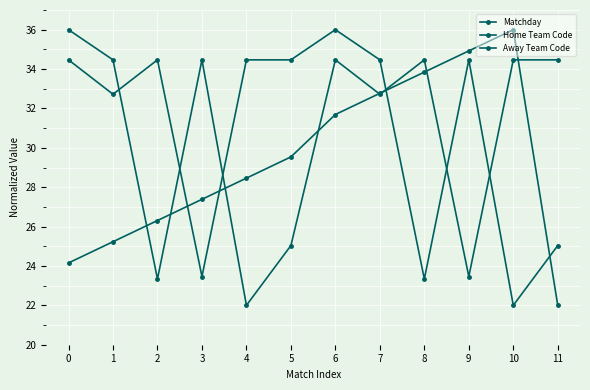

What is the total value across all series at 0?

94.6